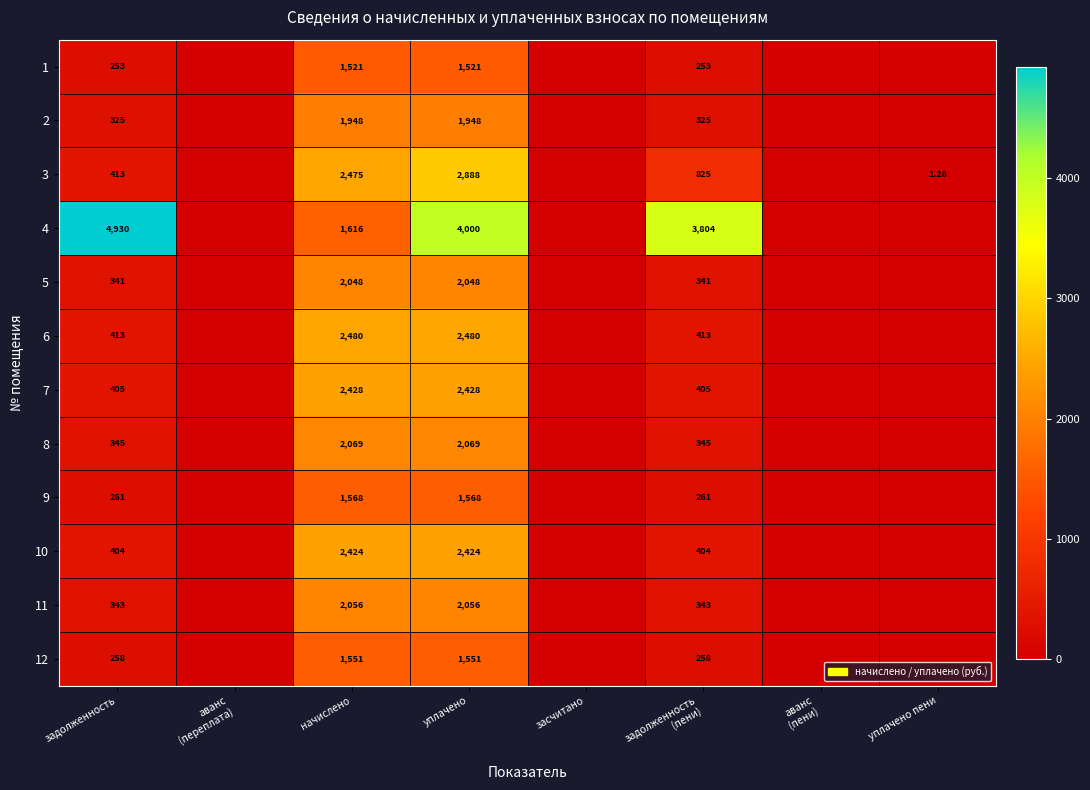

Is the value of 11 at задолженность greater than the value of 12 at начислено?

No